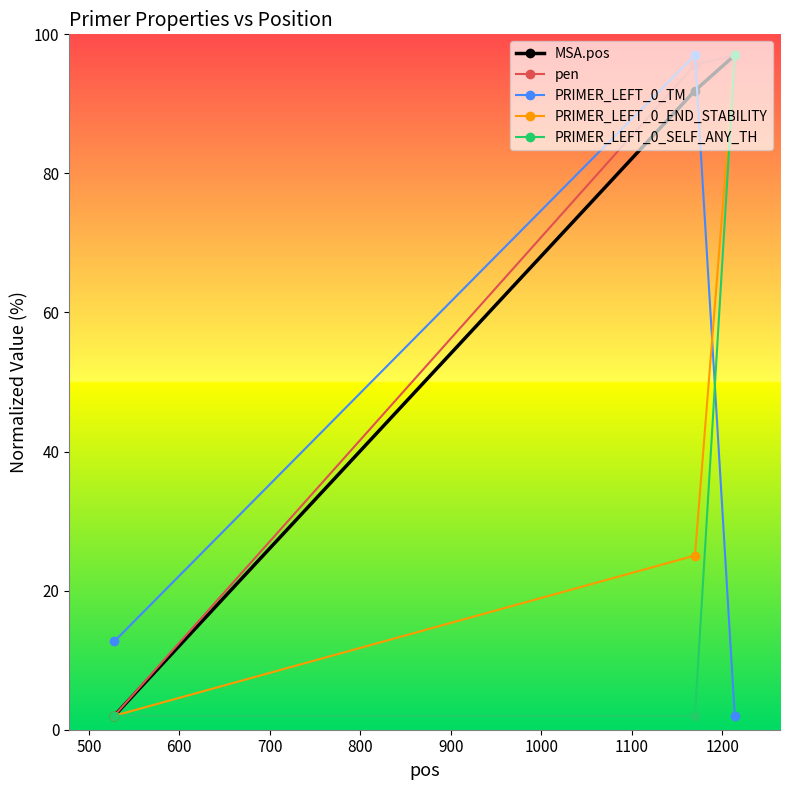

What is the maximum value for PRIMER_LEFT_0_SELF_ANY_TH?

97.0